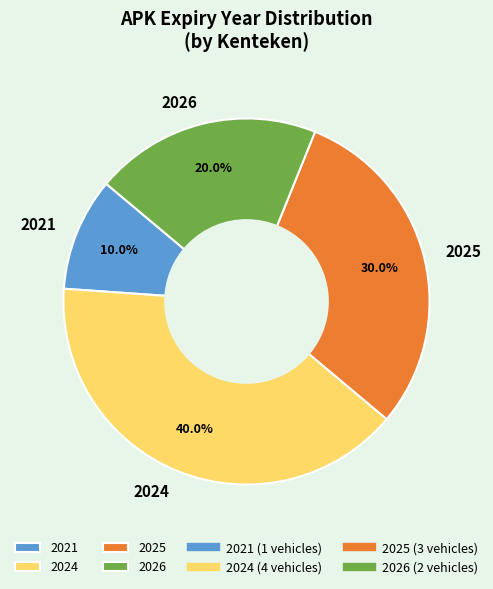

What is the largest slice in the pie chart?

2024